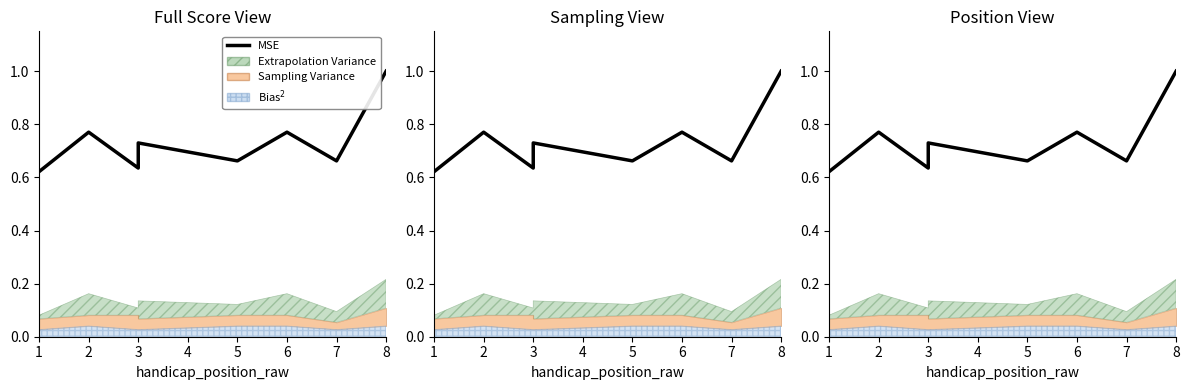

What is the average value?

0.7